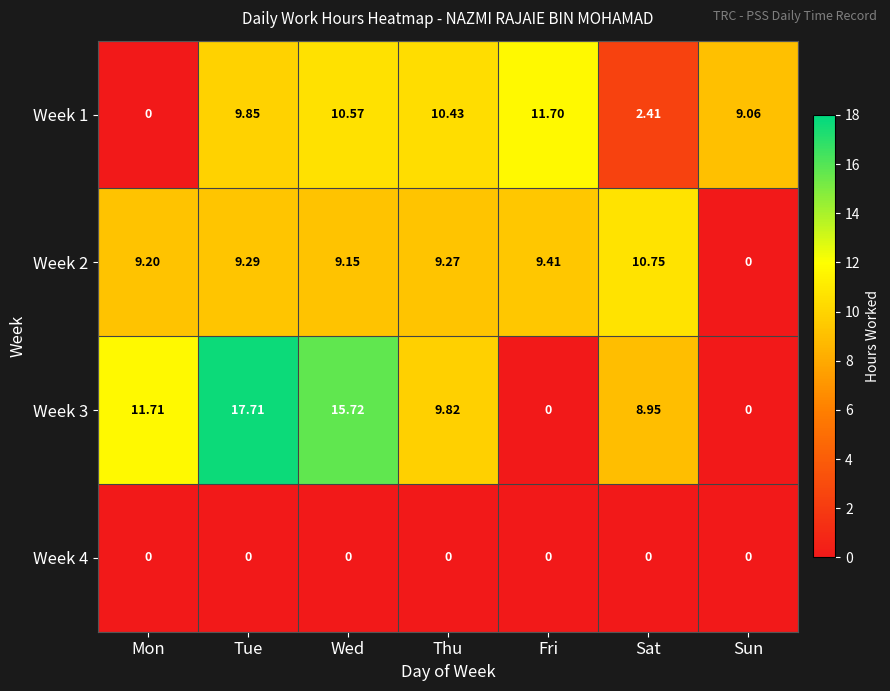

List the labels in order of Week 2 value, smallest first.

Sun, Wed, Mon, Thu, Tue, Fri, Sat